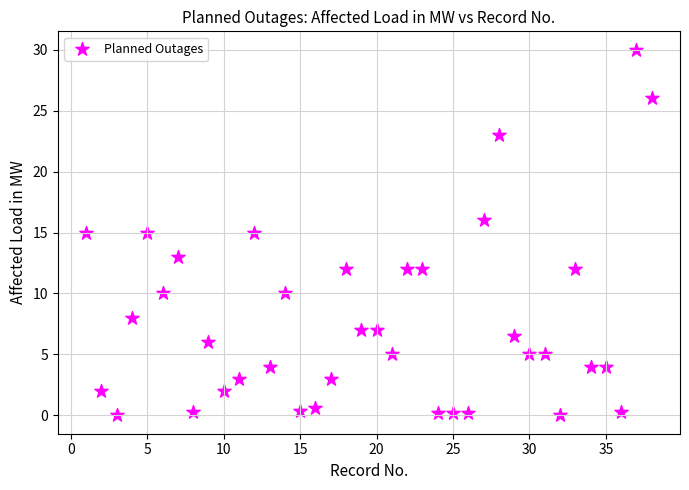

What is the range of X values (max minus min)?

37.0